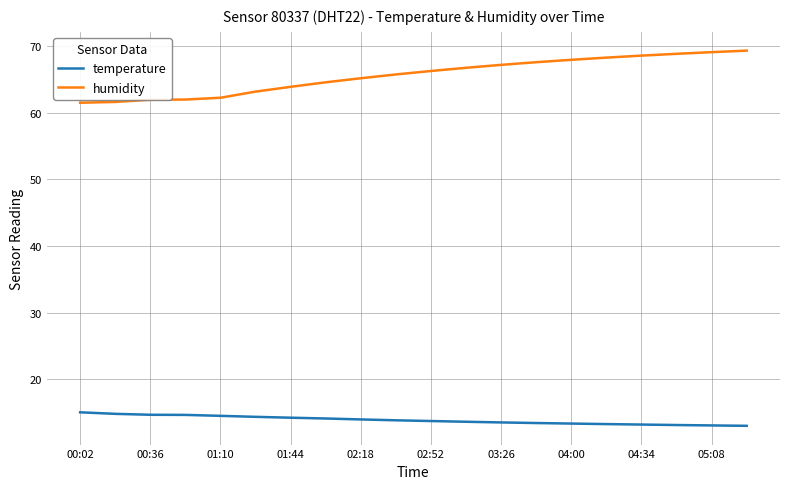

What is the smallest value displayed?

13.0